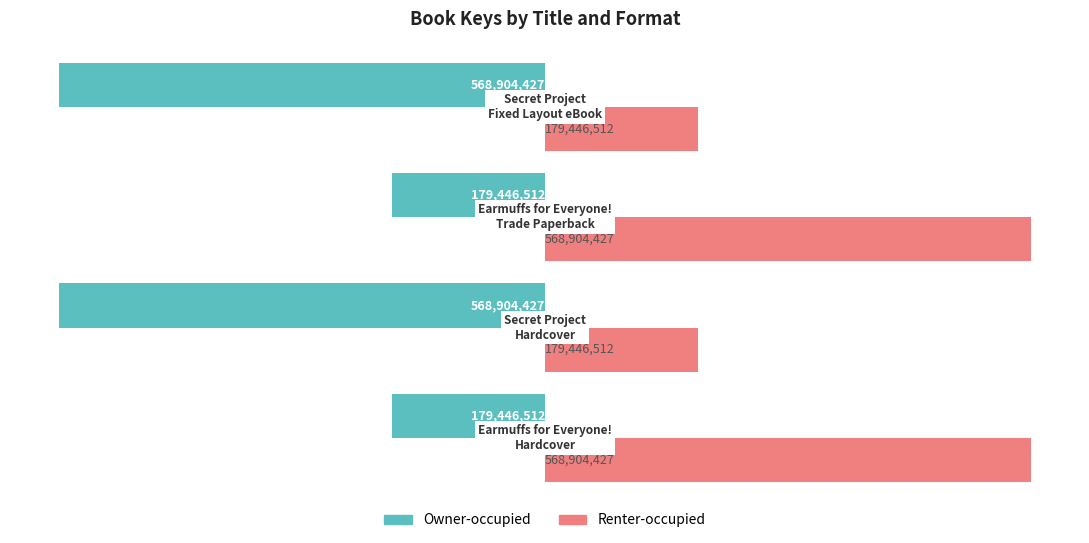

What are all the series names shown in the legend?

Owner-occupied, Renter-occupied